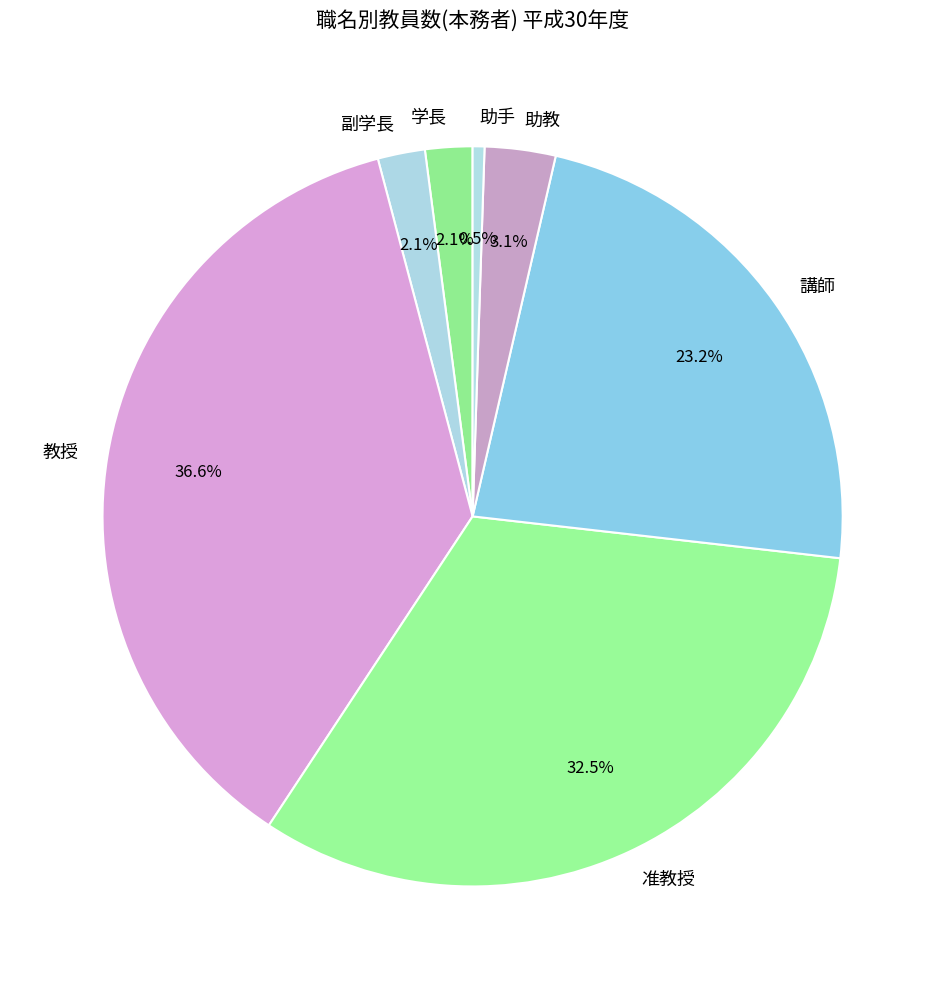

Count the number of slices in the pie.

7